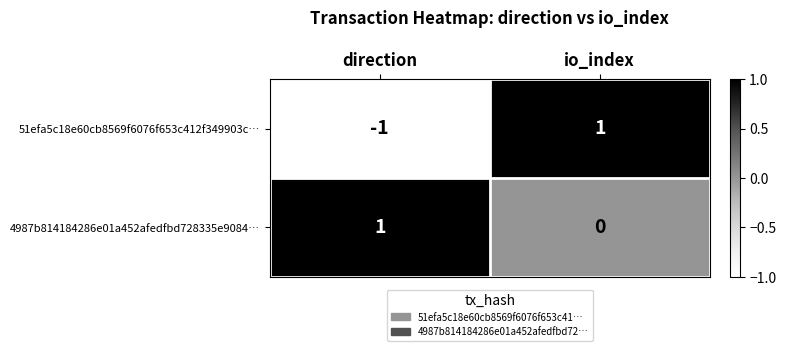

How many distinct data groups are displayed?

2